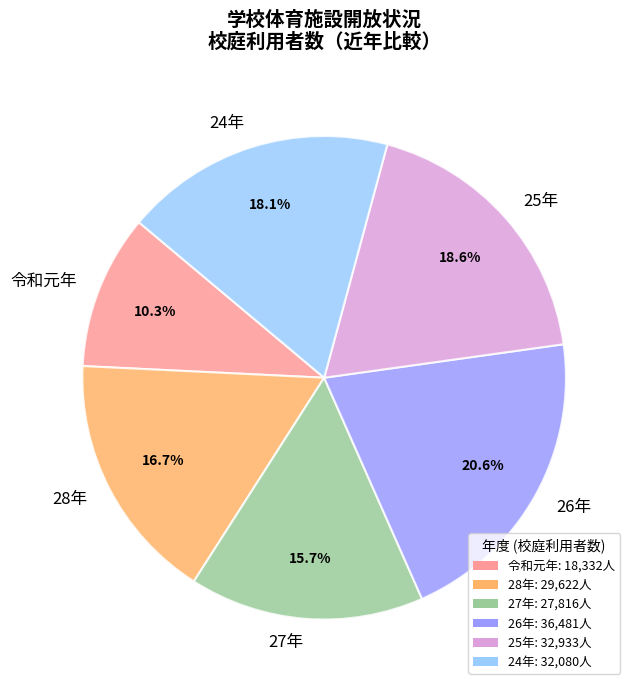

Approximately how many times larger is the value at 27年 compared to 25年?

0.8